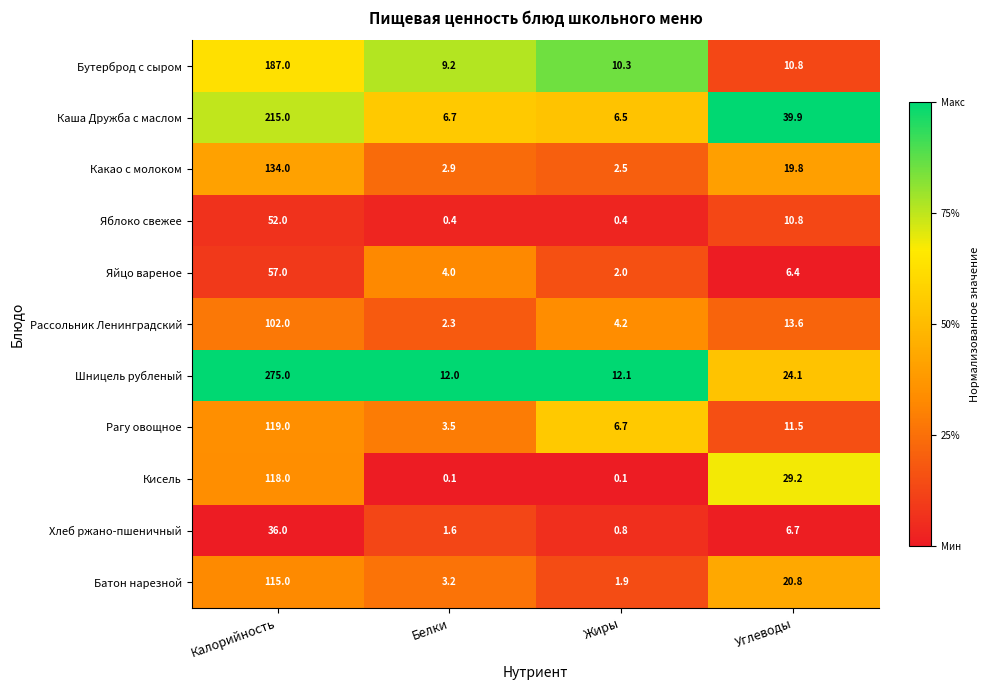

The Хлеб ржано-пшеничный series shows 1.0 at Белки. True or false?

False